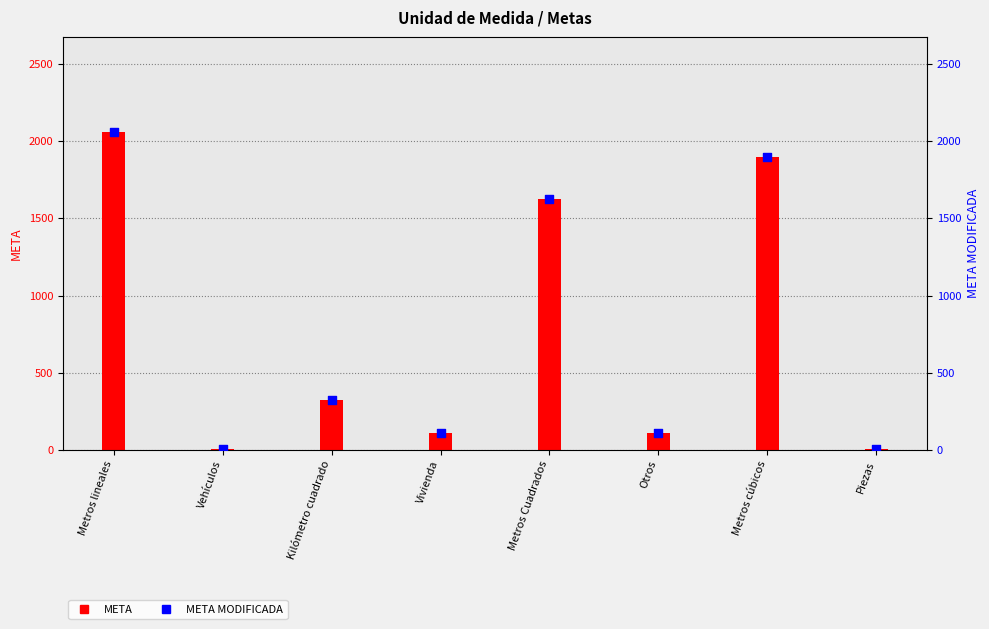

Which series contains the highest Y value?

META